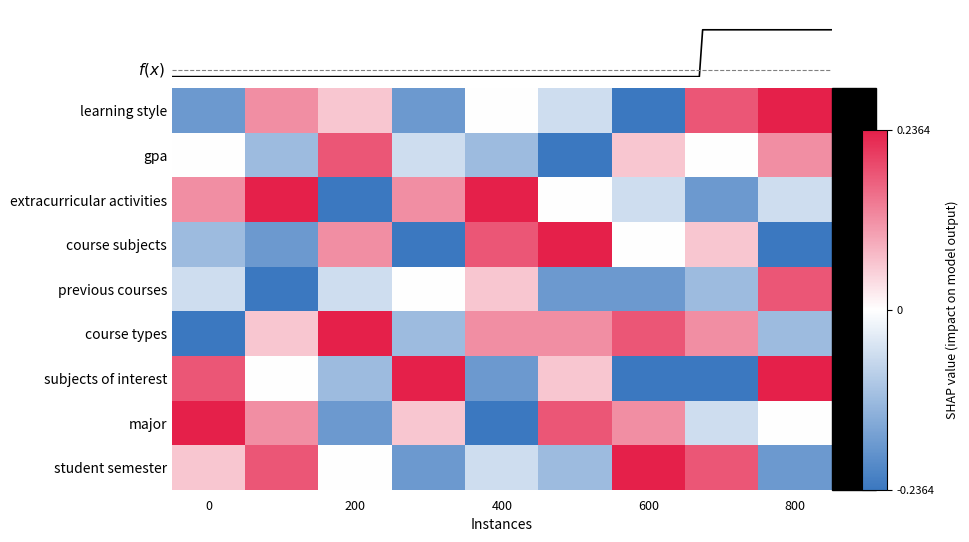

Reading left to right, what are all the values shown in this chart?

learning style: -0.8	0.5	0.2	-0.8	0.0	-0.2	-1.0	0.8	1.0
gpa: 0.0	-0.5	0.8	-0.2	-0.5	-1.0	0.2	0.0	0.5
extracurricular activities: 0.5	1.0	-1.0	0.5	1.0	0.0	-0.2	-0.8	-0.2
course subjects: -0.5	-0.8	0.5	-1.0	0.8	1.0	0.0	0.2	-1.0
previous courses: -0.2	-1.0	-0.2	0.0	0.2	-0.8	-0.8	-0.5	0.8
course types: -1.0	0.2	1.0	-0.5	0.5	0.5	0.8	0.5	-0.5
subjects of interest: 0.8	0.0	-0.5	1.0	-0.8	0.2	-1.0	-1.0	1.0
major: 1.0	0.5	-0.8	0.2	-1.0	0.8	0.5	-0.2	0.0
student semester: 0.2	0.8	0.0	-0.8	-0.2	-0.5	1.0	0.8	-0.8